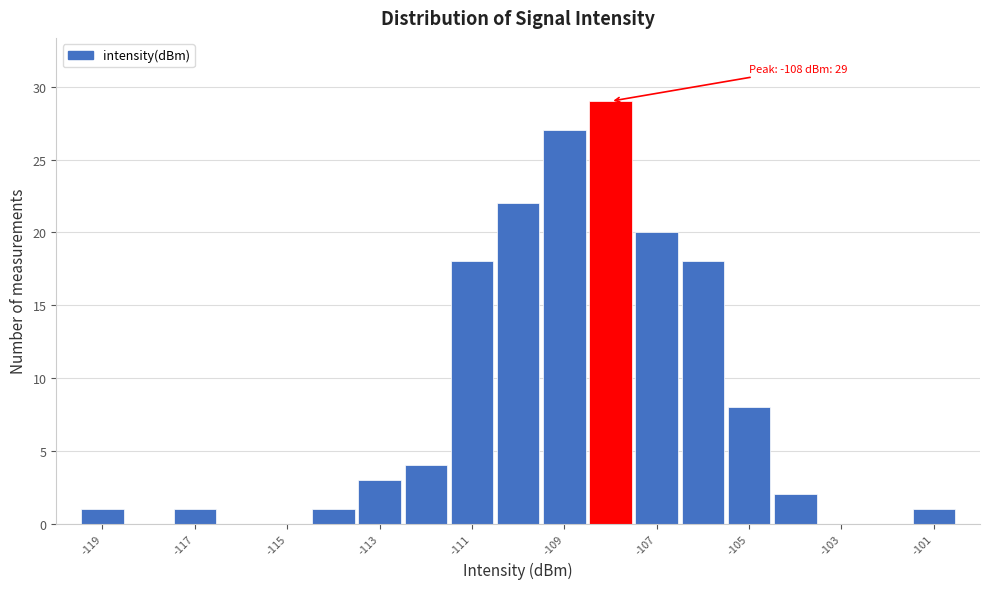

Over which range of the x-axis is the bar tallest?

-108.5 to -107.5